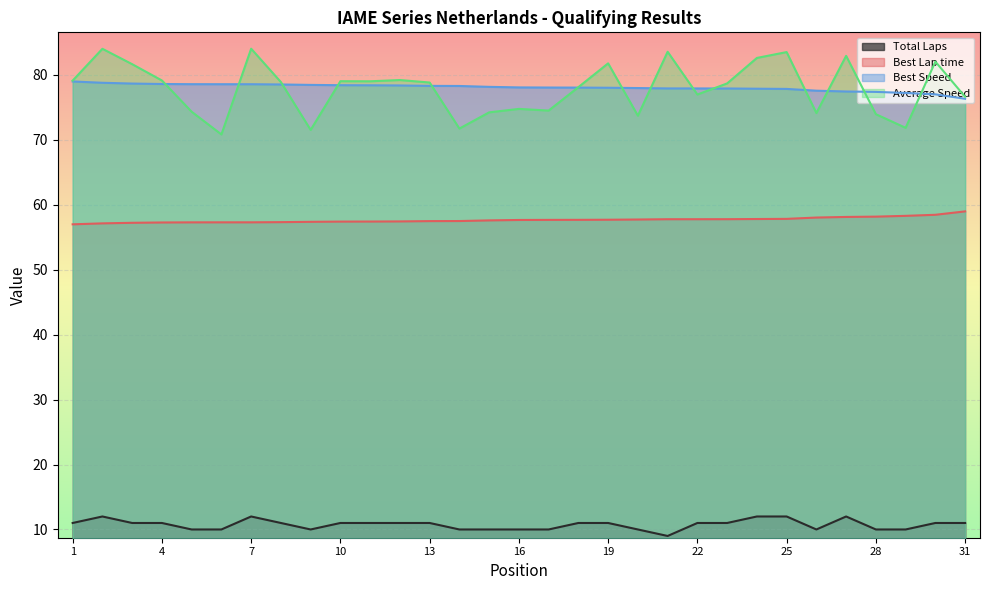

Which series has the largest total across all categories?

Best Speed